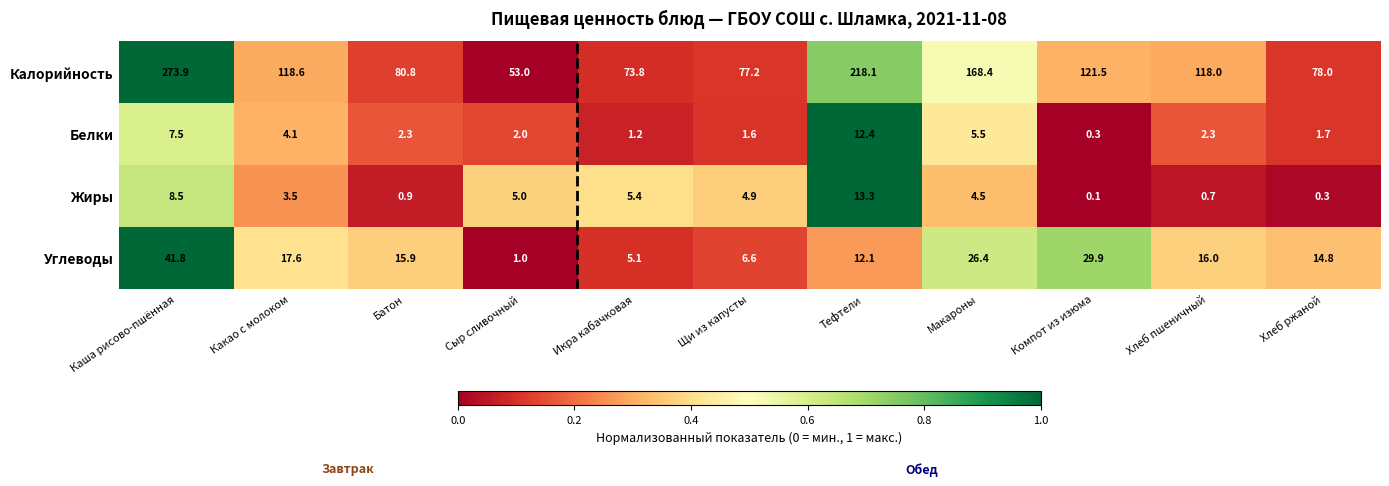

What is the difference between the second highest and minimum values in the Белки series?

7.2